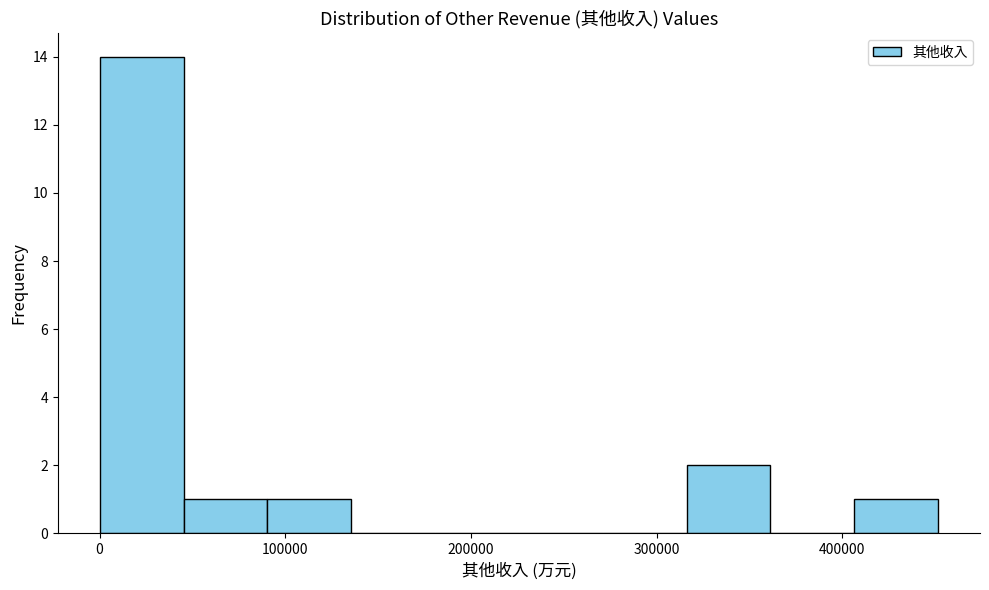

Which range on the x-axis has the tallest bar?

0 to 50000